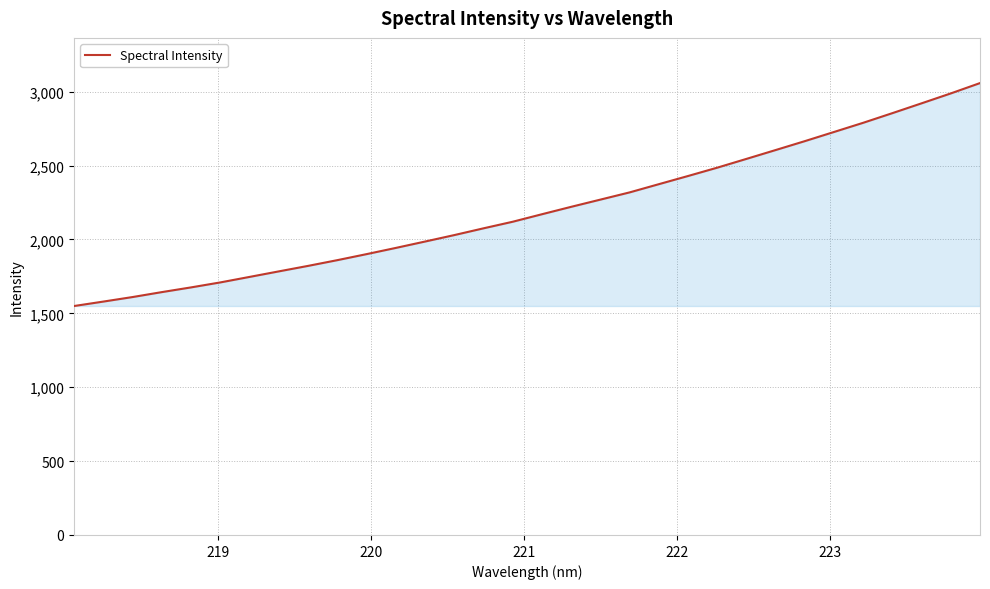

What is the minimum value shown in the chart?

1549.7